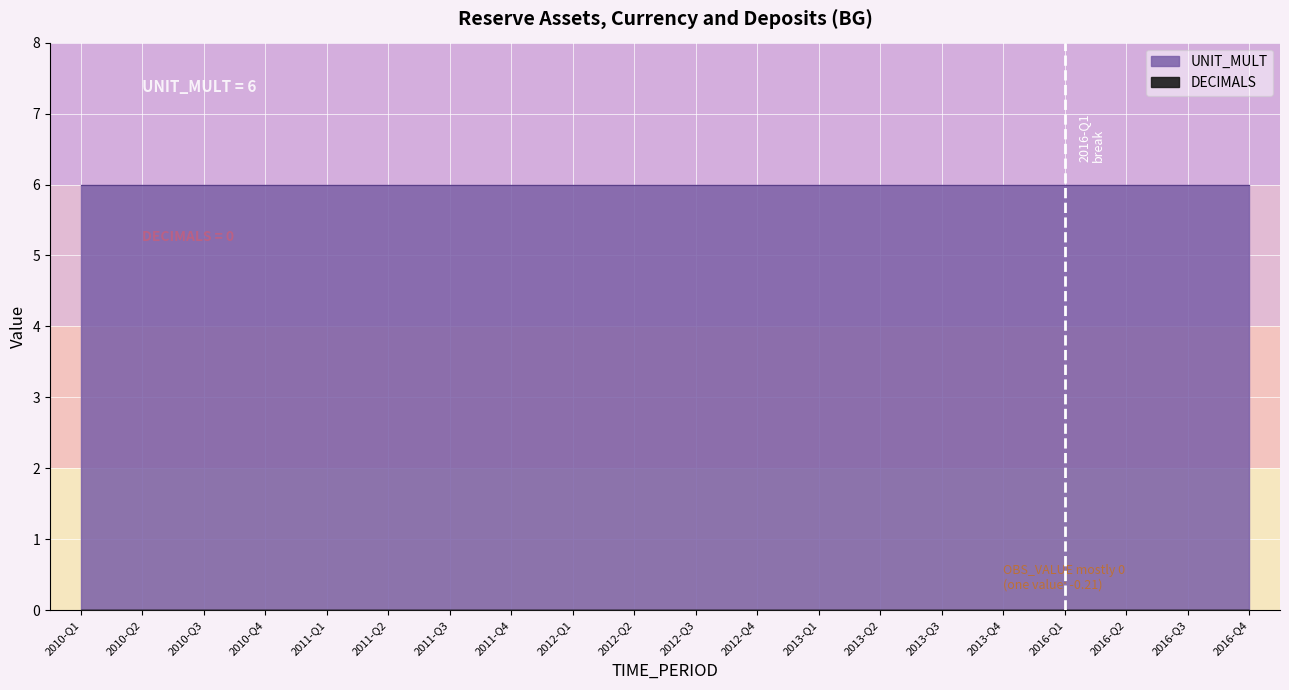

True or false: DECIMALS has more than 2 points higher than both neighbors.

False